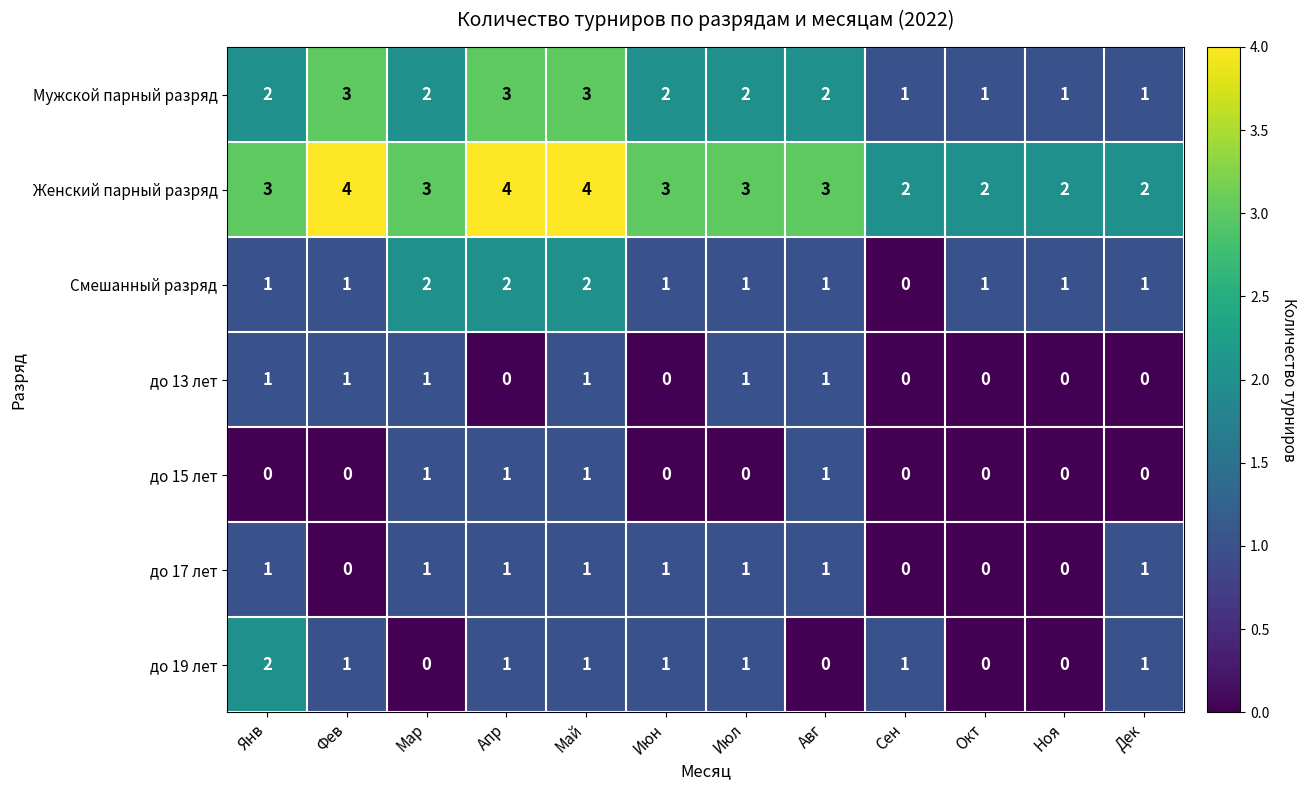

The value of до 15 лет at Окт is -1. True or false?

False